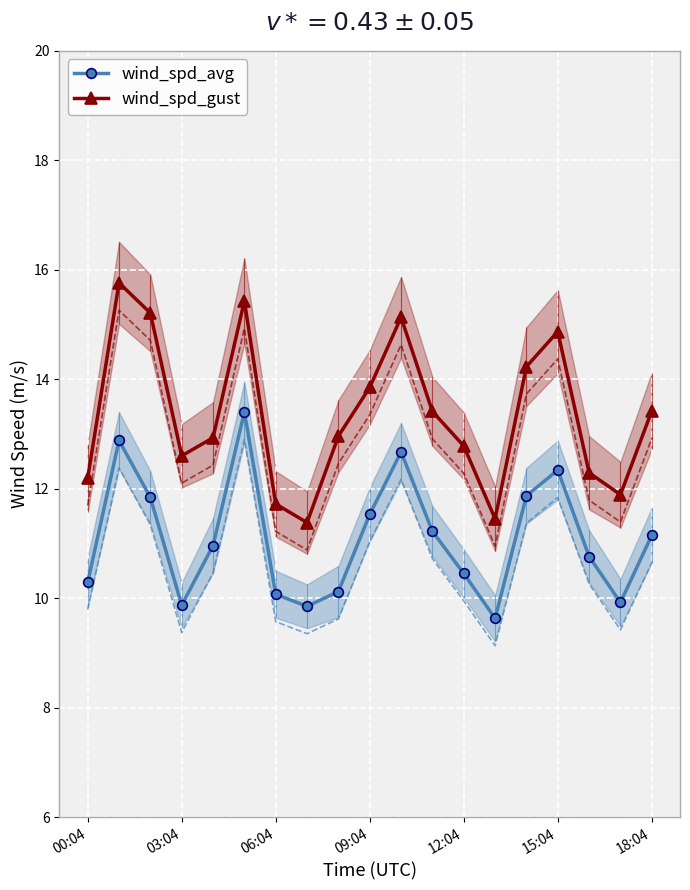

How many values in the wind_spd_avg series exceed 10?

15